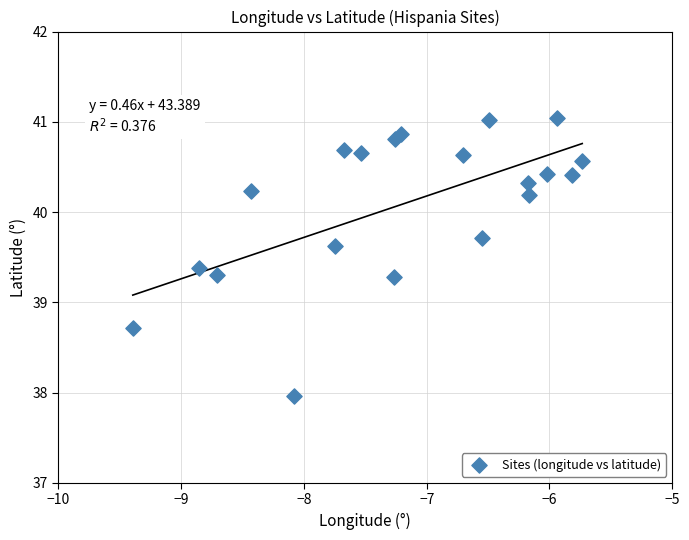

What is the range of Y values (max minus min)?

3.1